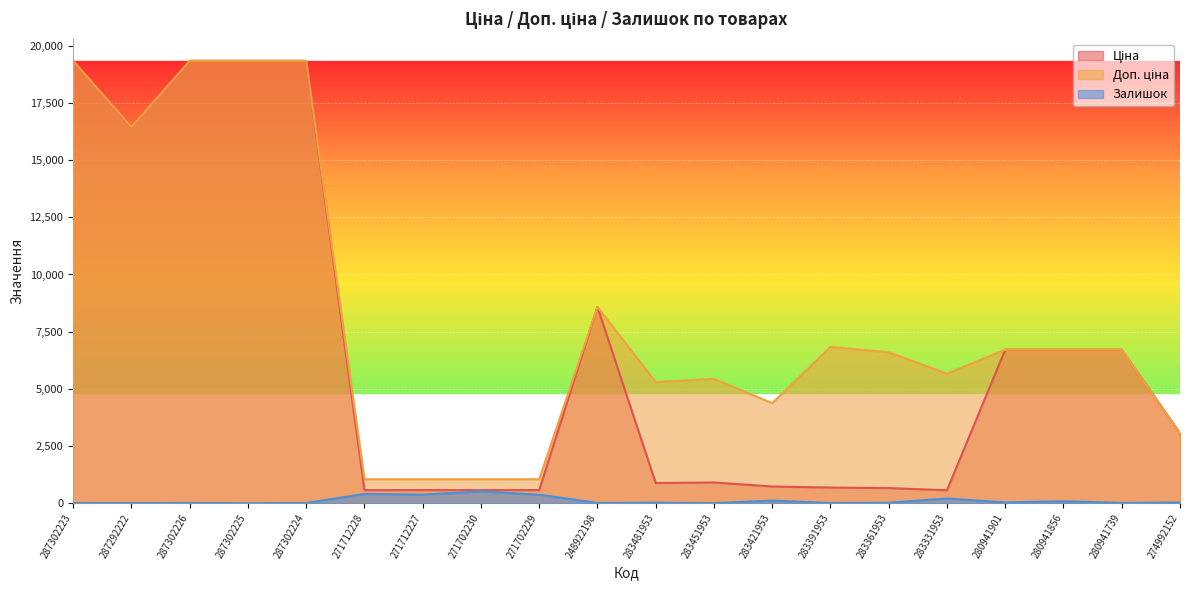

Which series has the largest range (max minus min)?

Ціна